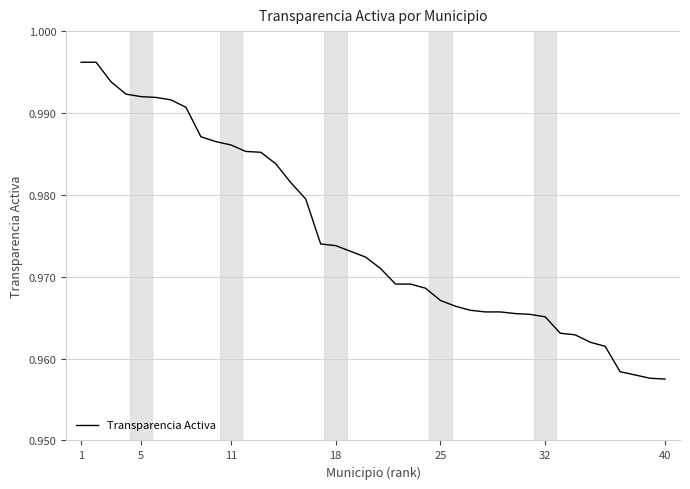

What is the greatest value displayed?

1.0